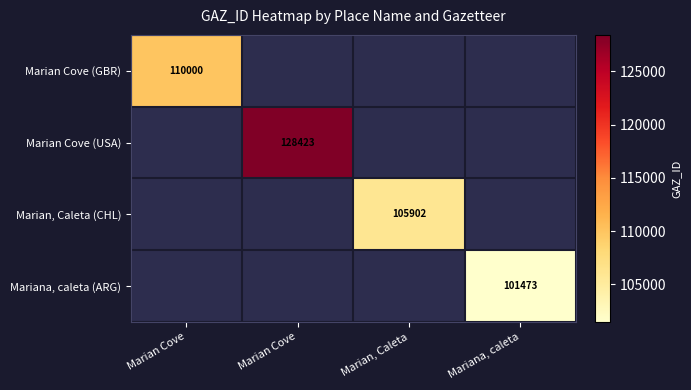

Which category has the highest value in the Marian Cove (USA) series?

Marian Cove